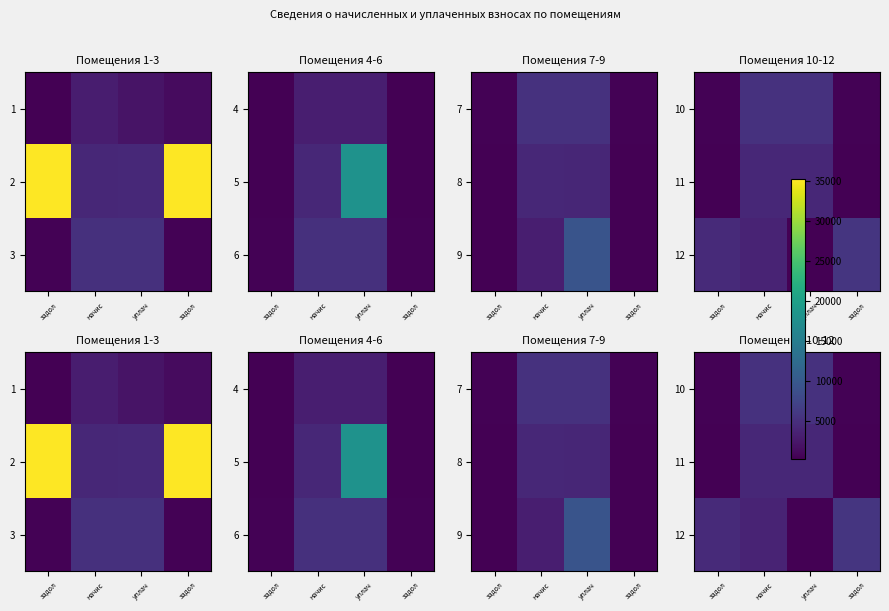

Which series has the largest total across all categories?

12